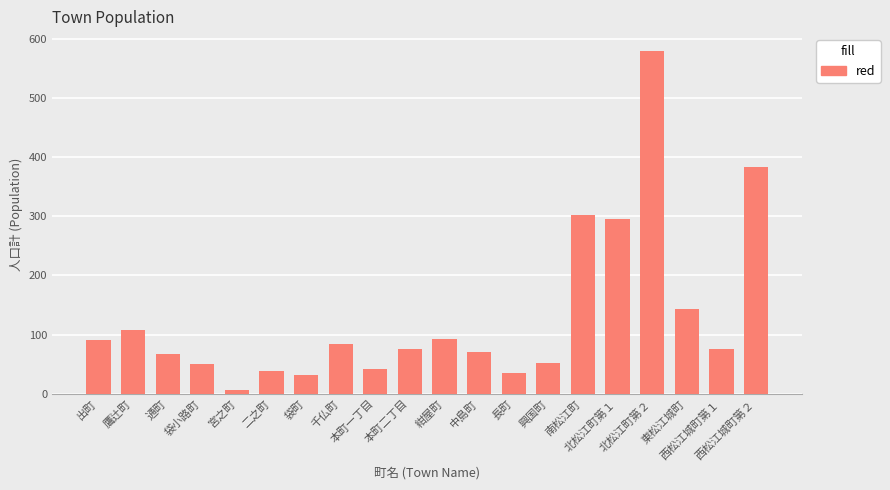

What is the difference between the maximum and minimum values?

572